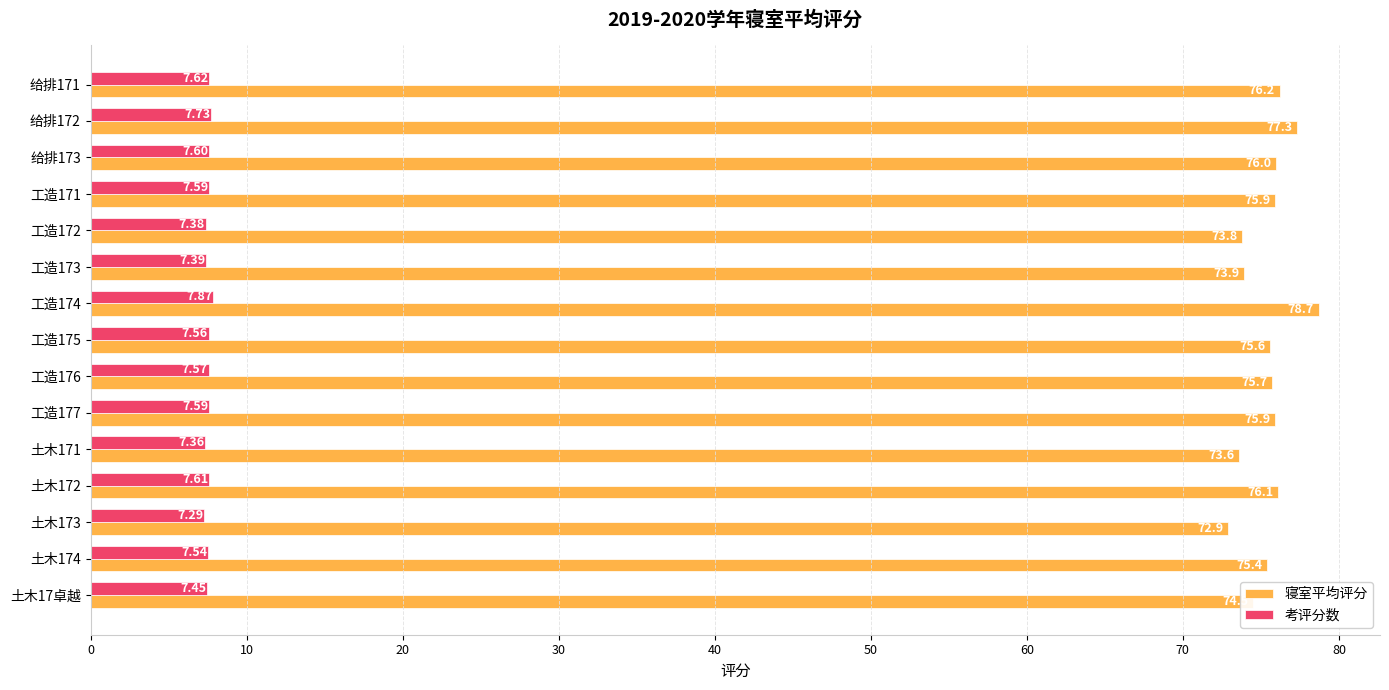

How many data points does each series have?

15